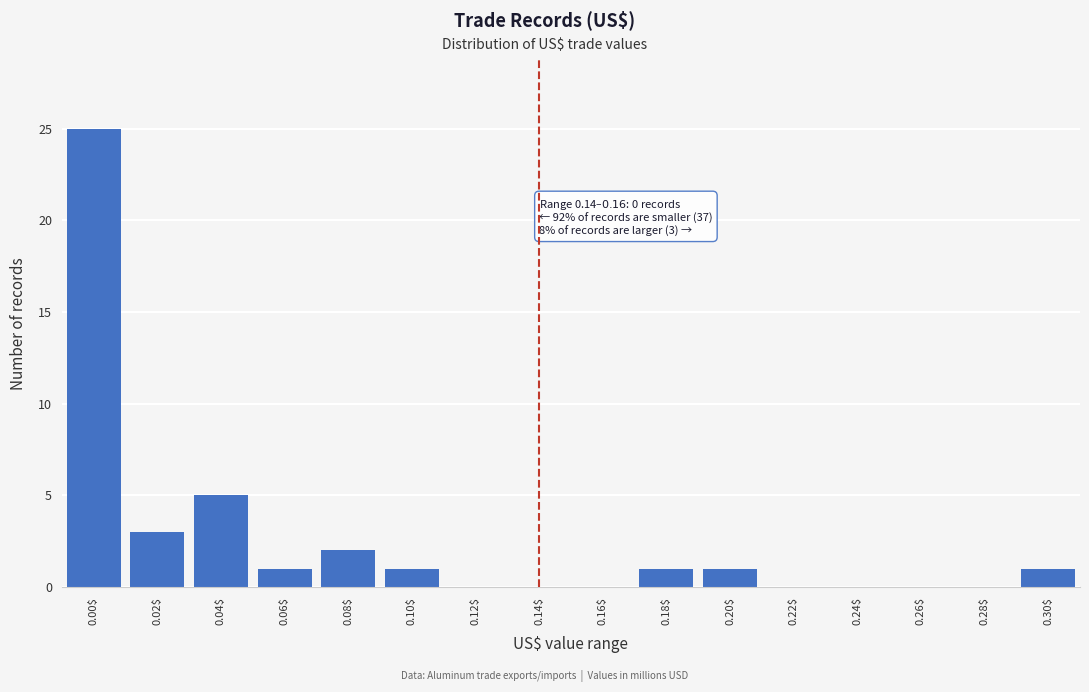

What is the sum of all values?

40